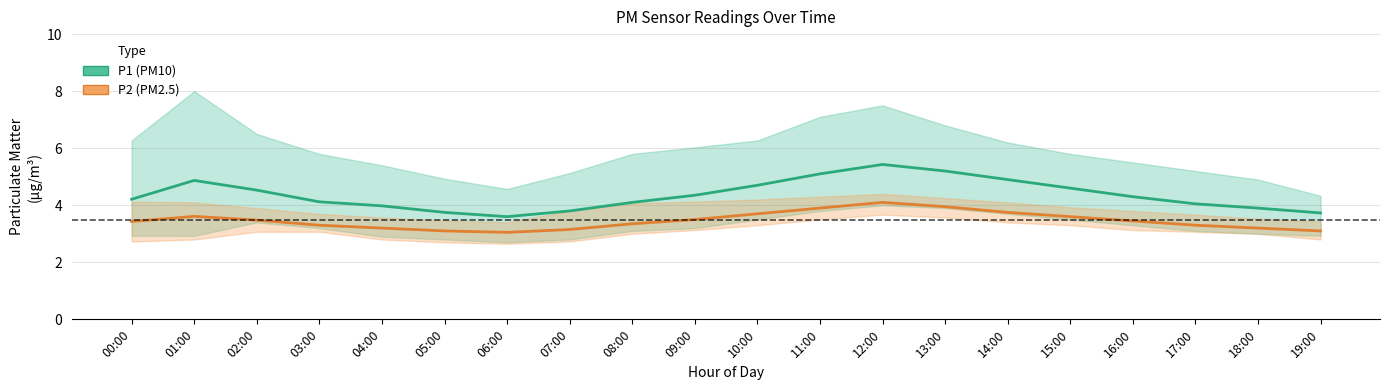

What is the label of the 13th point from the right?

07:00